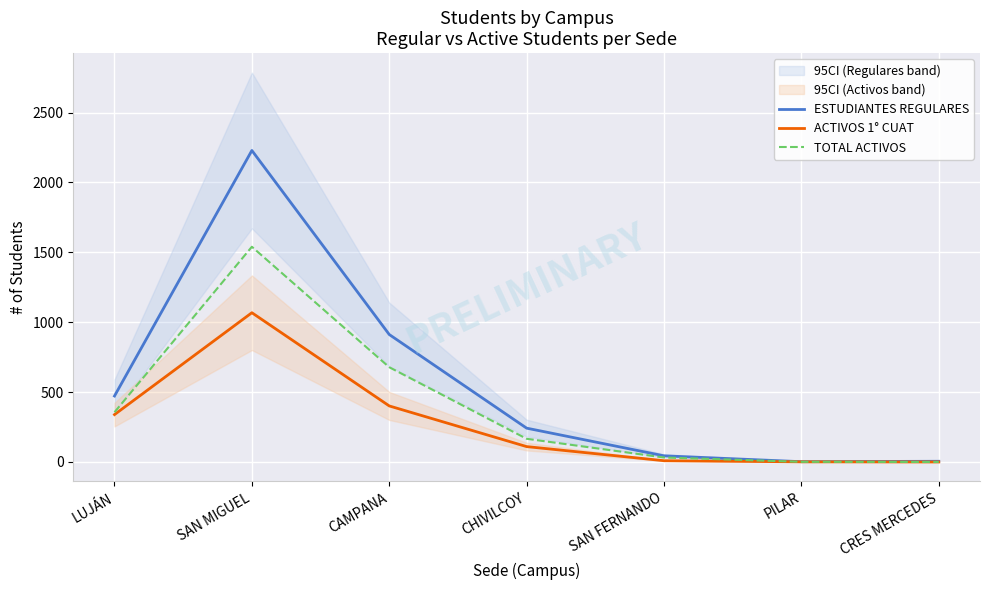

Which has a higher value, SAN MIGUEL or SAN FERNANDO?

SAN MIGUEL